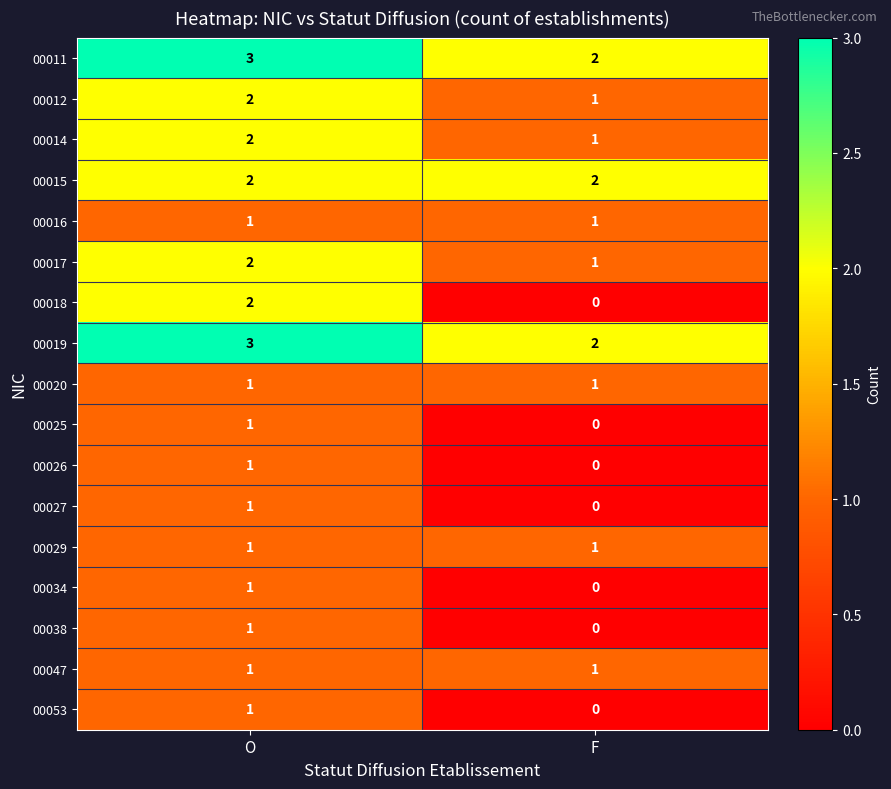

Count the number of categories in the chart.

2